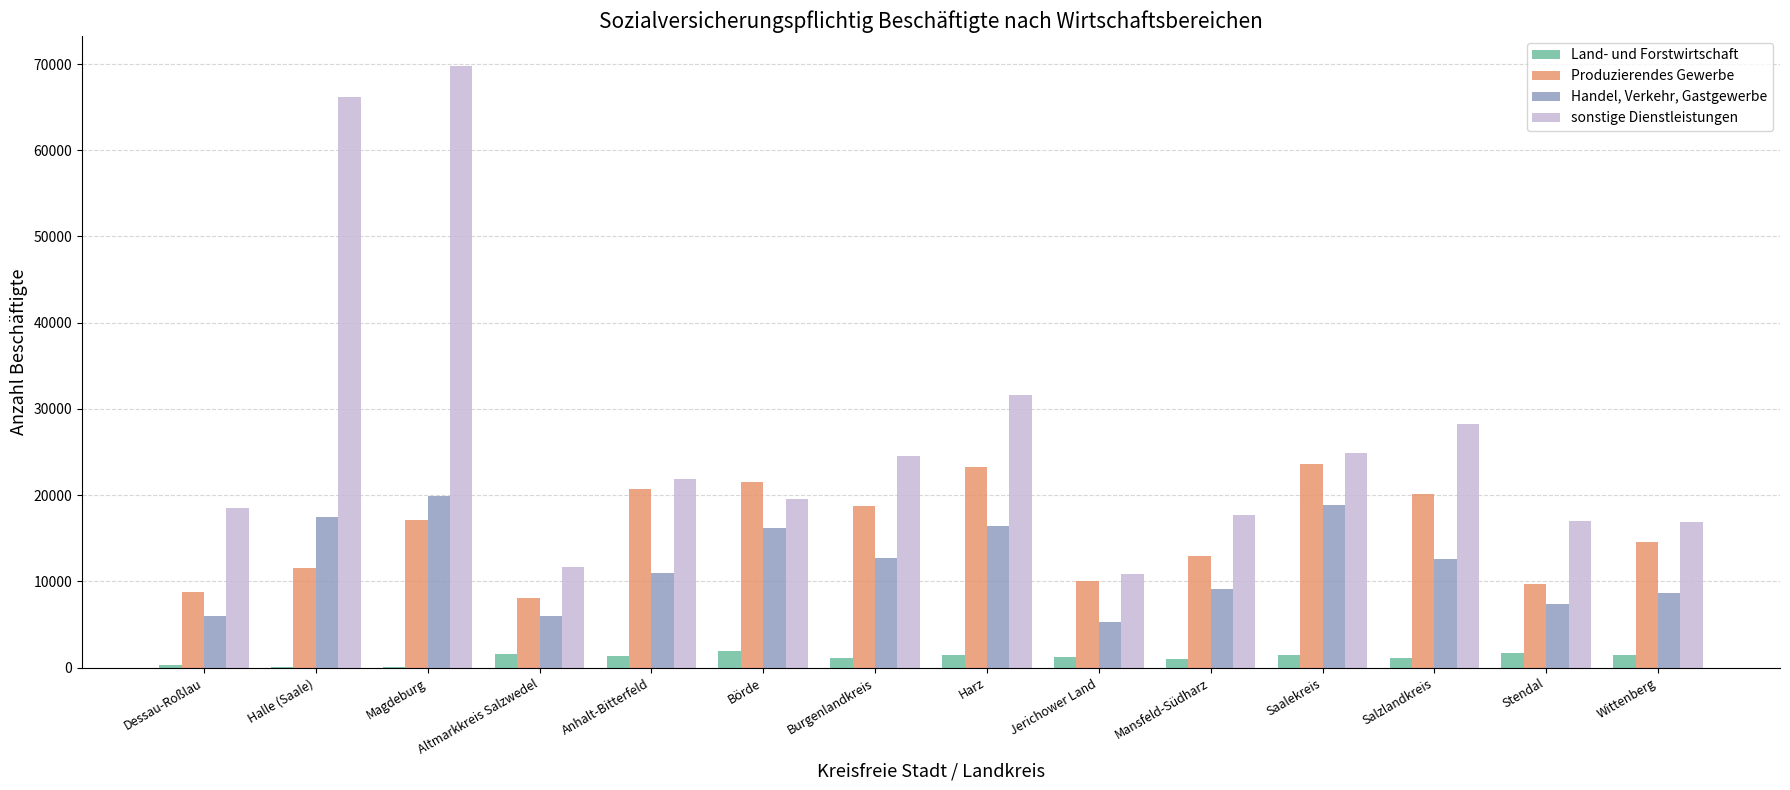

Between Magdeburg and Wittenberg, which series saw the biggest shift?

sonstige Dienstleistungen